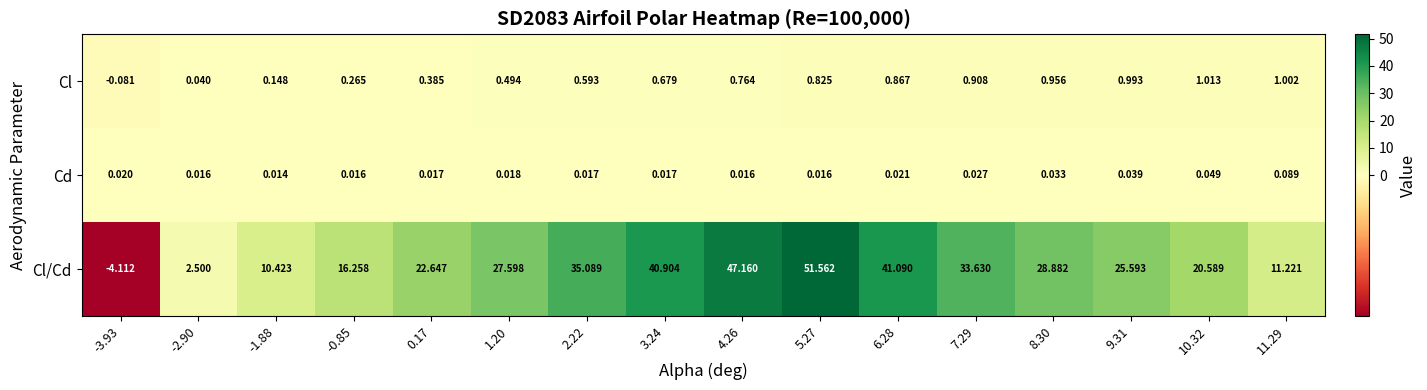

How many negative values does the Cl series have?

1